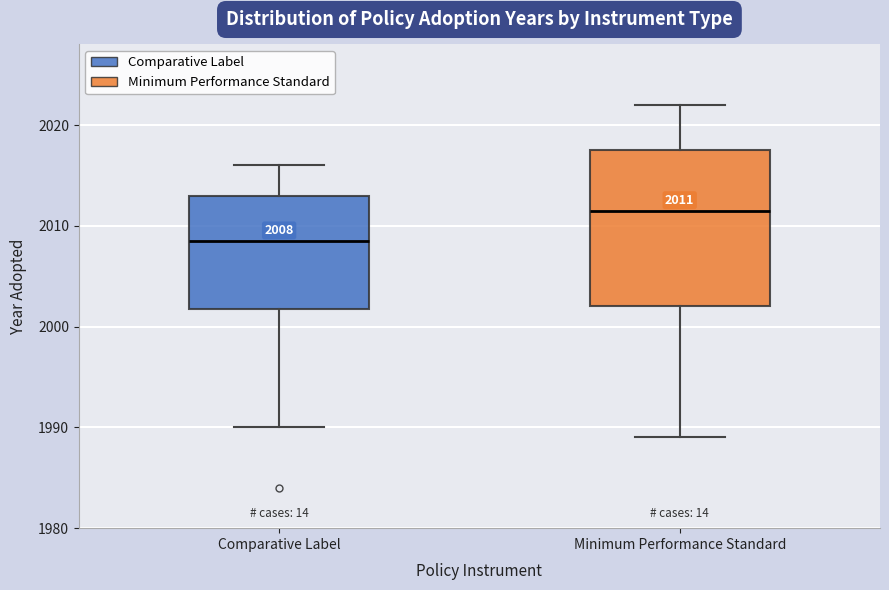

Comparing the boxes themselves (not the whiskers), which one is the tallest?

Minimum Performance Standard